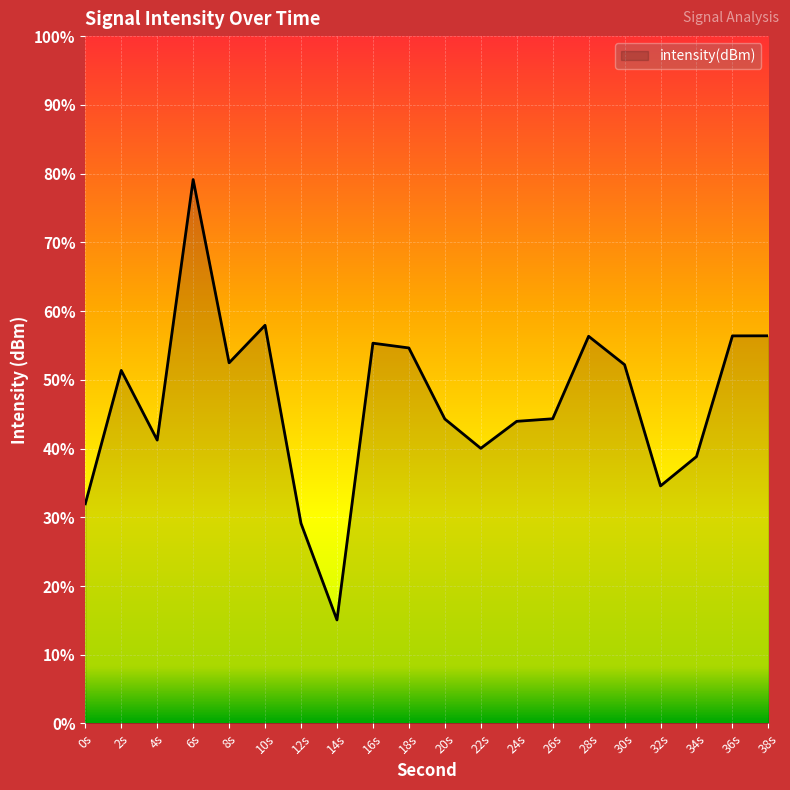

How many values are below -129?

11